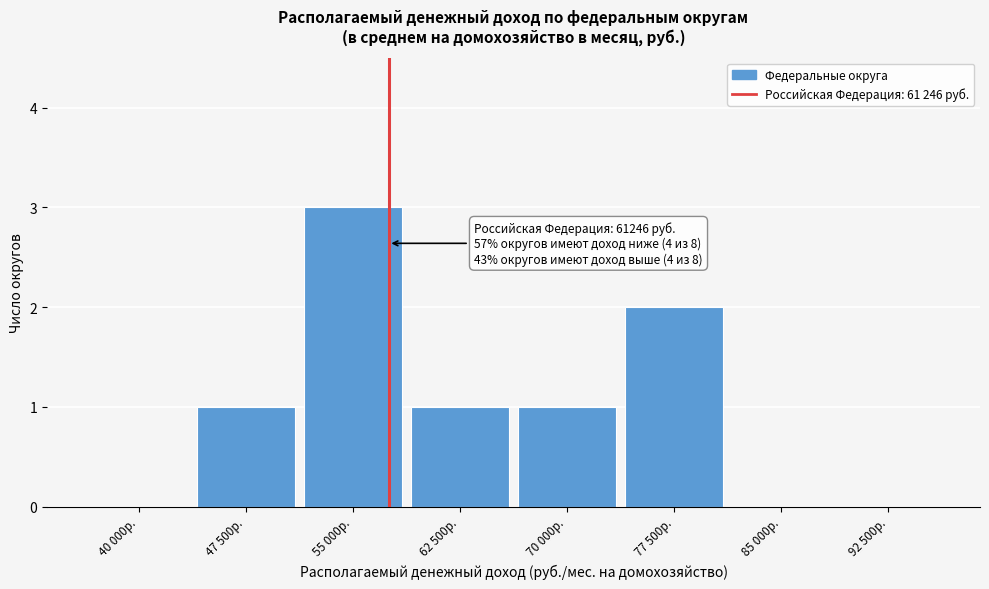

Reading right to left, transcribe all the data shown in this chart.

92 500р.=0	85 000р.=0	77 500р.=2	70 000р.=1	62 500р.=1	55 000р.=3	47 500р.=1	40 000р.=0